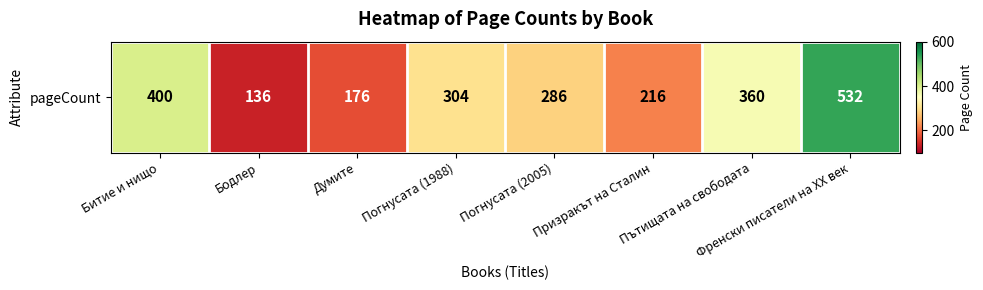

What is the ratio of the value at Призракът на Сталин to the value at Бодлер?

1.6